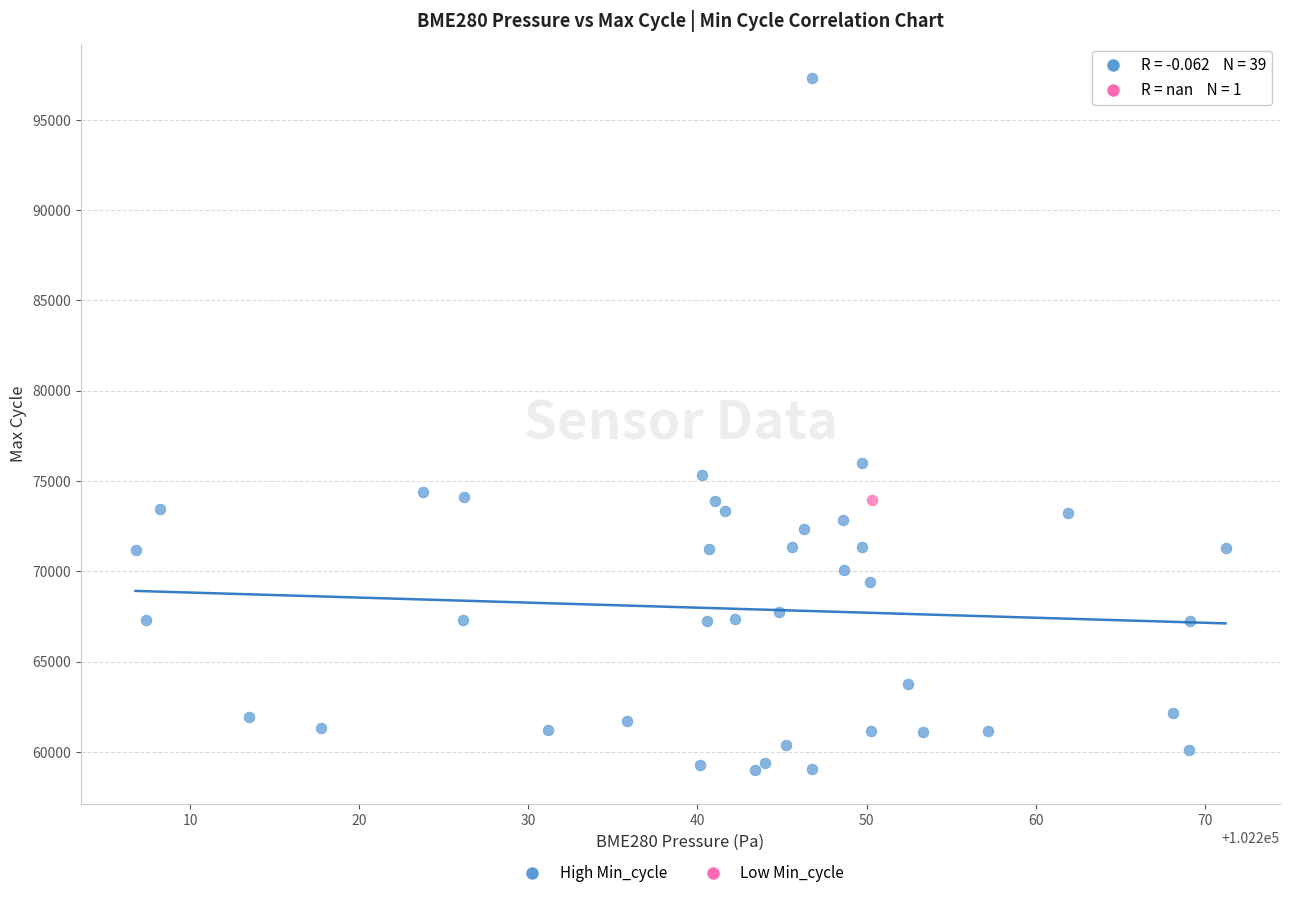

What are all the series names shown in the legend?

High Min_cycle, Low Min_cycle